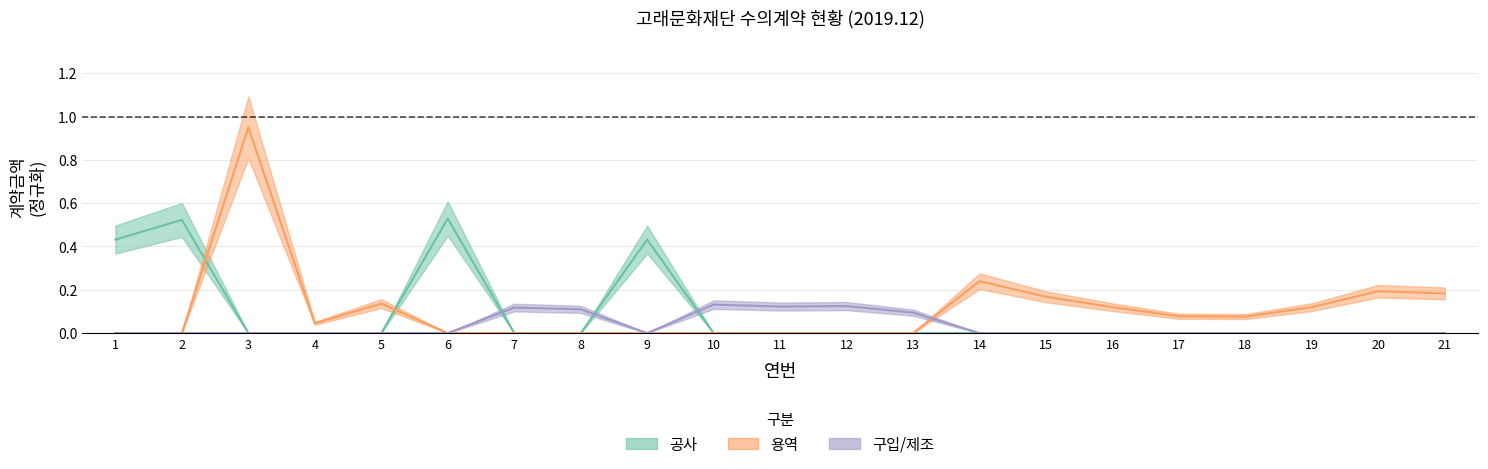

Reading left to right, transcribe all the data shown in this chart.

공사: 1=0.4	2=0.5	3=0.0	4=0.0	5=0.0	6=0.5	7=0.0	8=0.0	9=0.4	10=0.0	11=0.0	12=0.0	13=0.0	14=0.0	15=0.0	16=0.0	17=0.0	18=0.0	19=0.0	20=0.0	21=0.0
용역: 1=0.0	2=0.0	3=0.9	4=0.0	5=0.1	6=0.0	7=0.0	8=0.0	9=0.0	10=0.0	11=0.0	12=0.0	13=0.0	14=0.2	15=0.2	16=0.1	17=0.1	18=0.1	19=0.1	20=0.2	21=0.2
구입/제조: 1=0.0	2=0.0	3=0.0	4=0.0	5=0.0	6=0.0	7=0.1	8=0.1	9=0.0	10=0.1	11=0.1	12=0.1	13=0.1	14=0.0	15=0.0	16=0.0	17=0.0	18=0.0	19=0.0	20=0.0	21=0.0